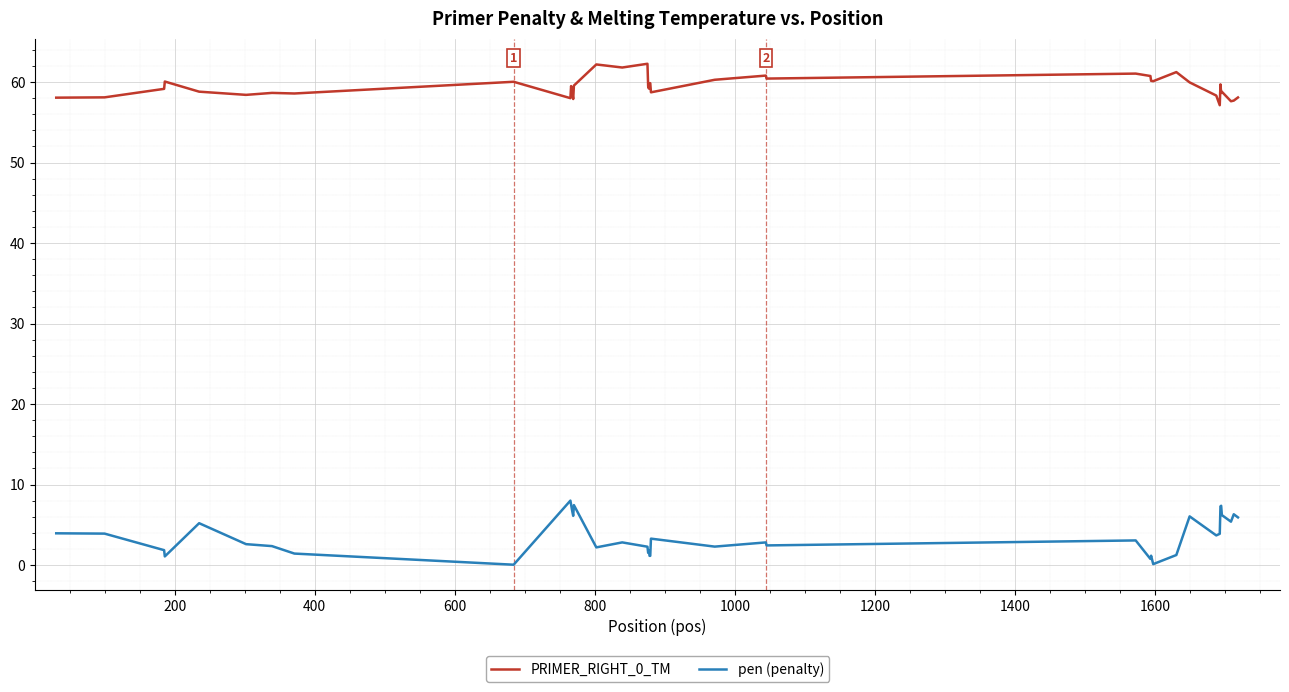

In pen (penalty), how many points are higher than both neighbors (excluding endpoints)?

12